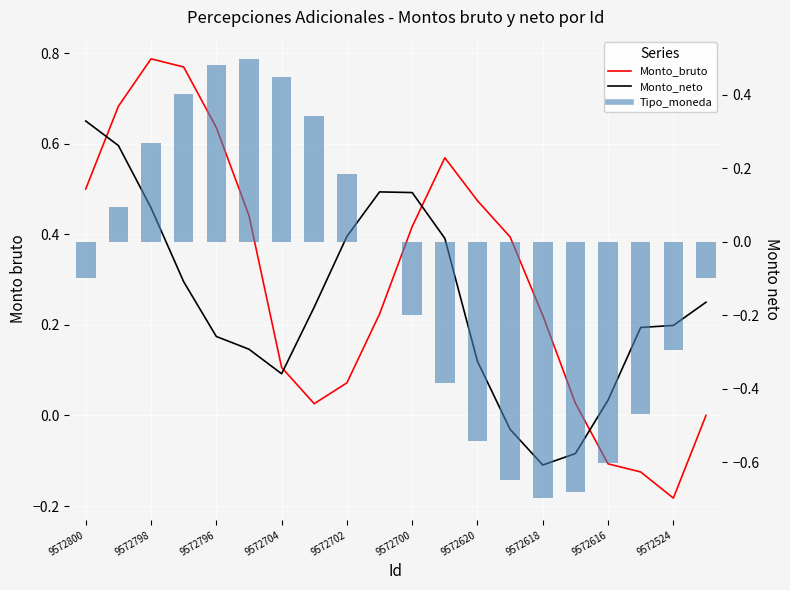

How many series are shown in this chart?

3